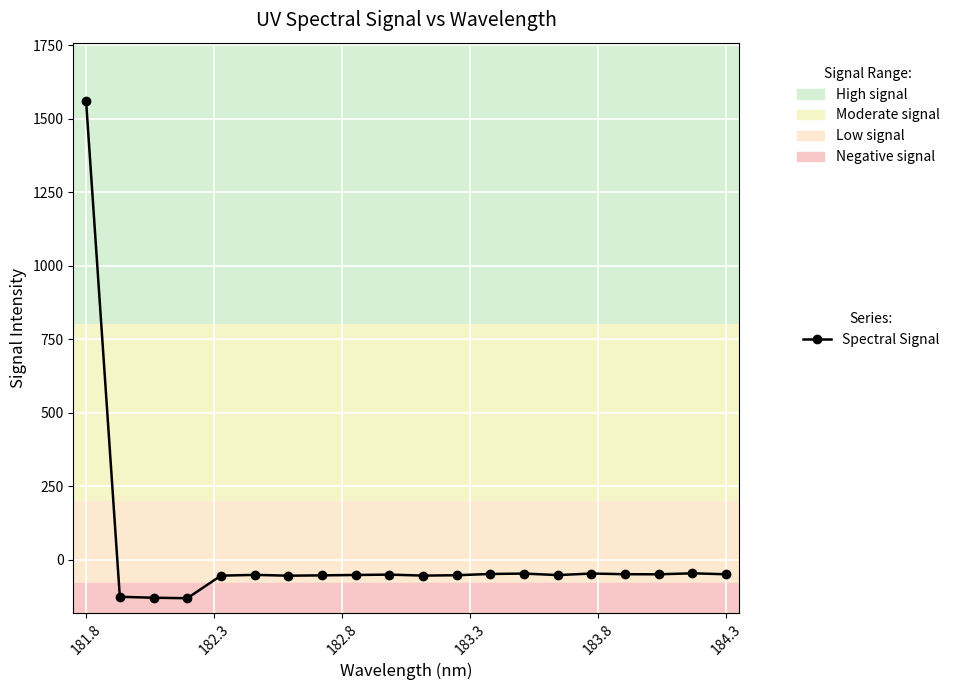

What is the sum of all values?

361.0